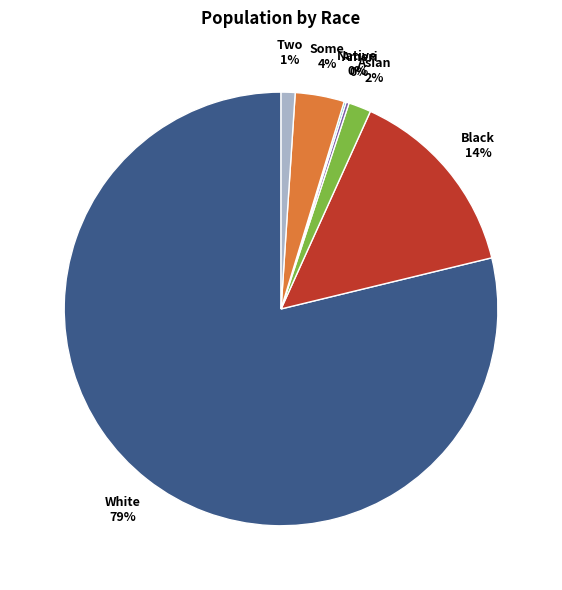

Does any single category account for the majority?

Yes